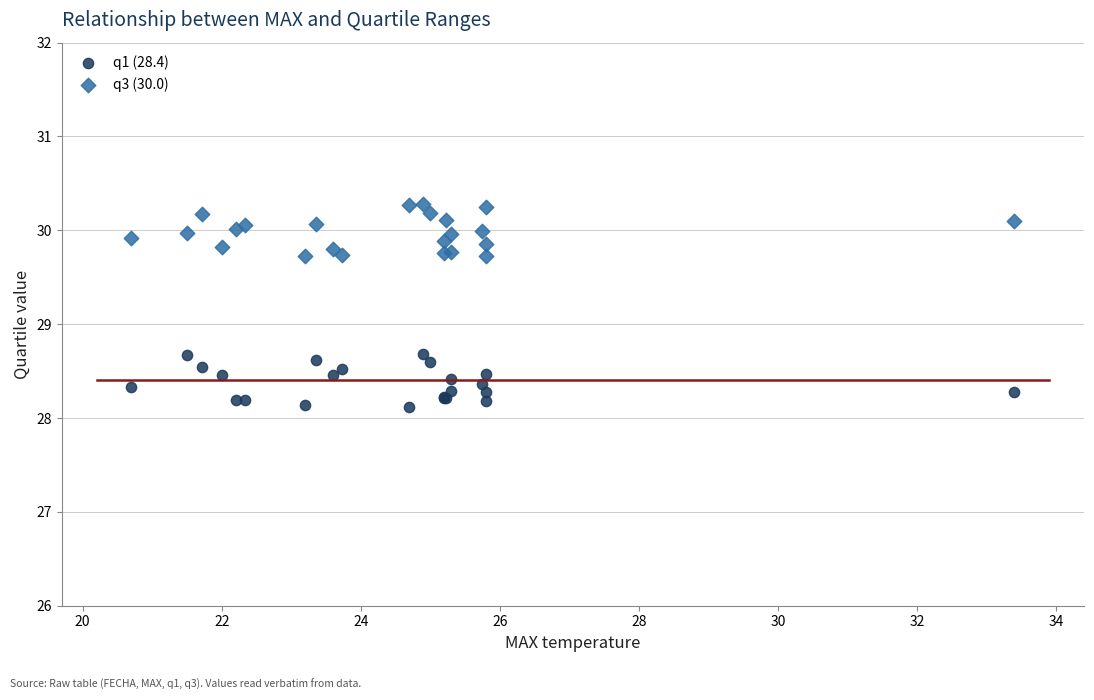

Which series contains the highest Y value?

q3 (30.0)